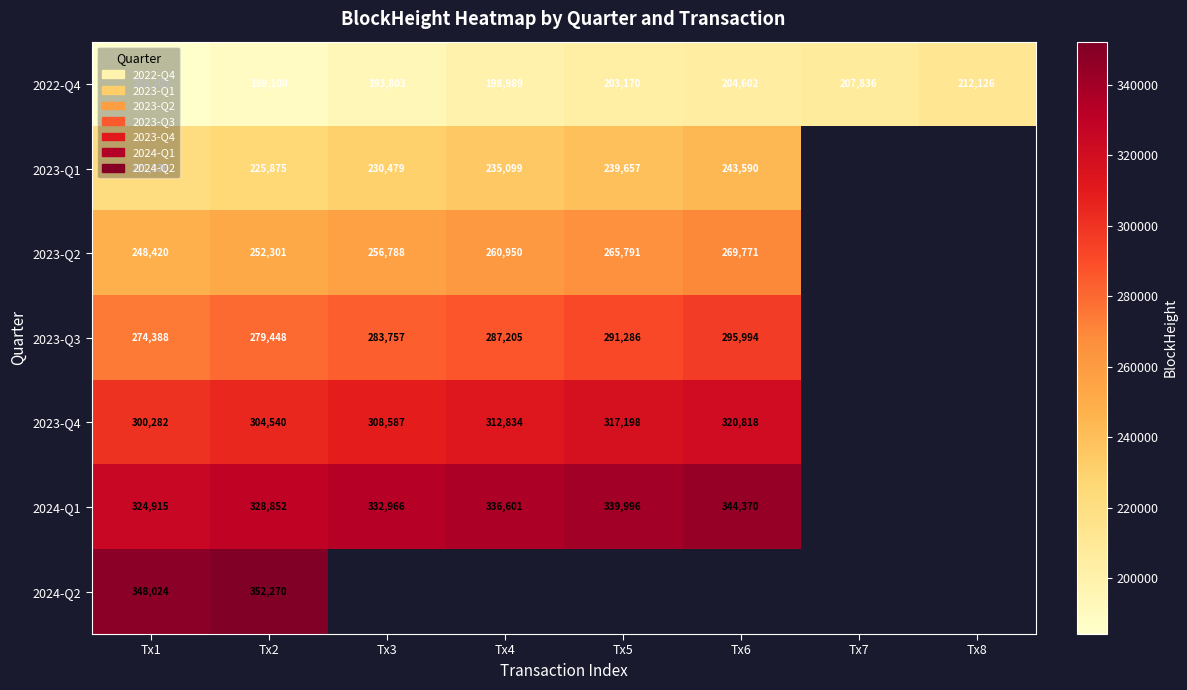

The value of 2023-Q1 at Tx1 is 336180. True or false?

False